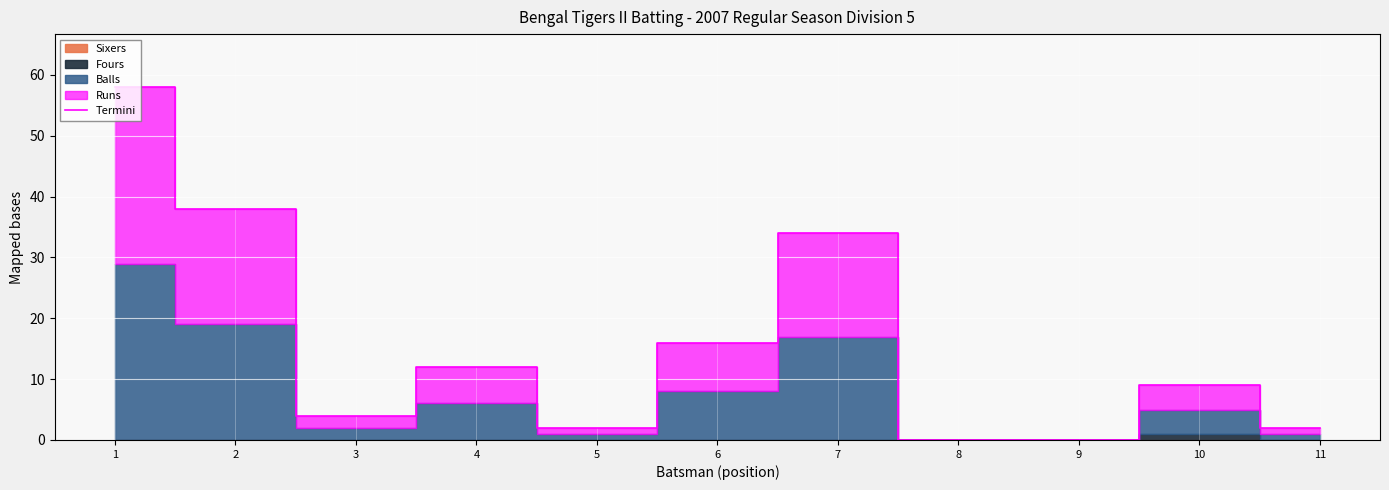

True or false: Termini has a value of 14 at 10.

False